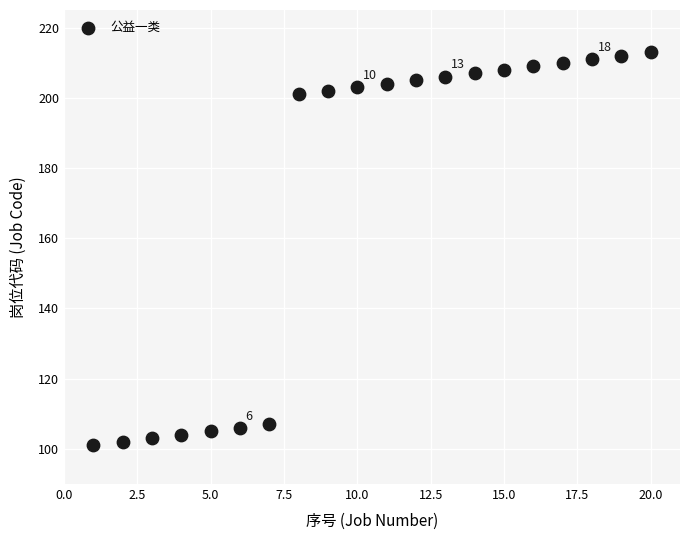

What is the range of X values (max minus min)?

19